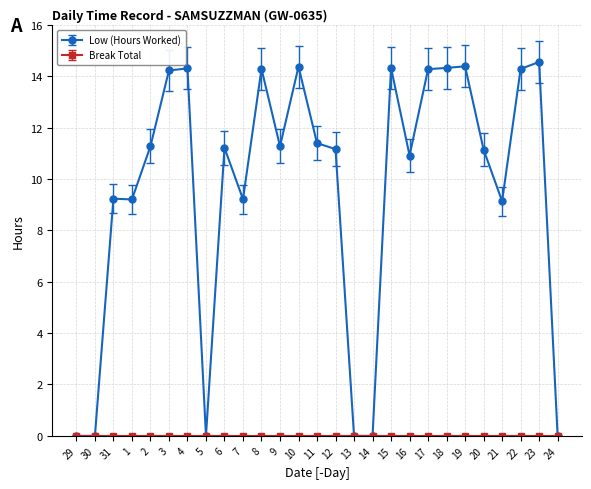

What is the approximate value of Low (Hours Worked) at 21?

9.1